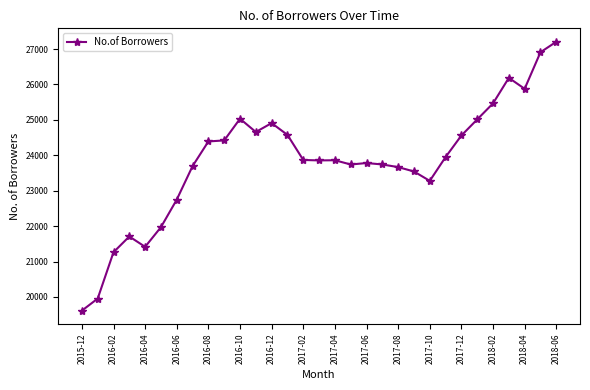

What is the value of the 17th point from the left?

23860